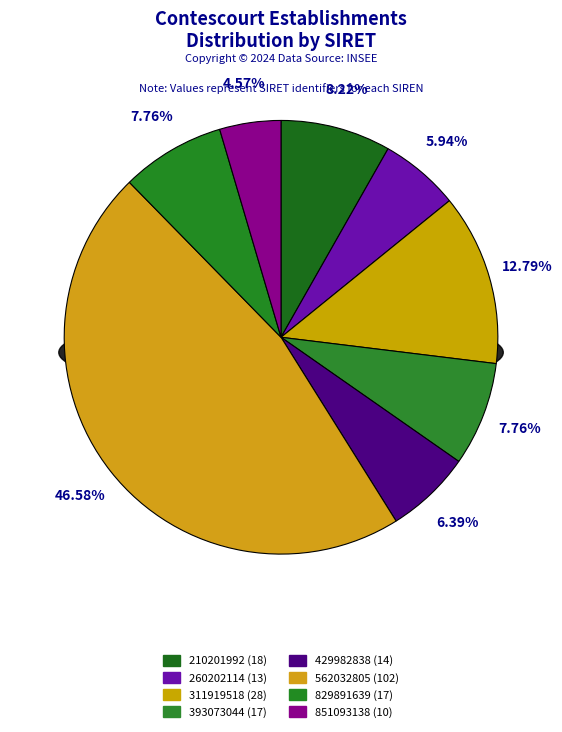

Is it true that 393073044 is 24% of the pie?

False